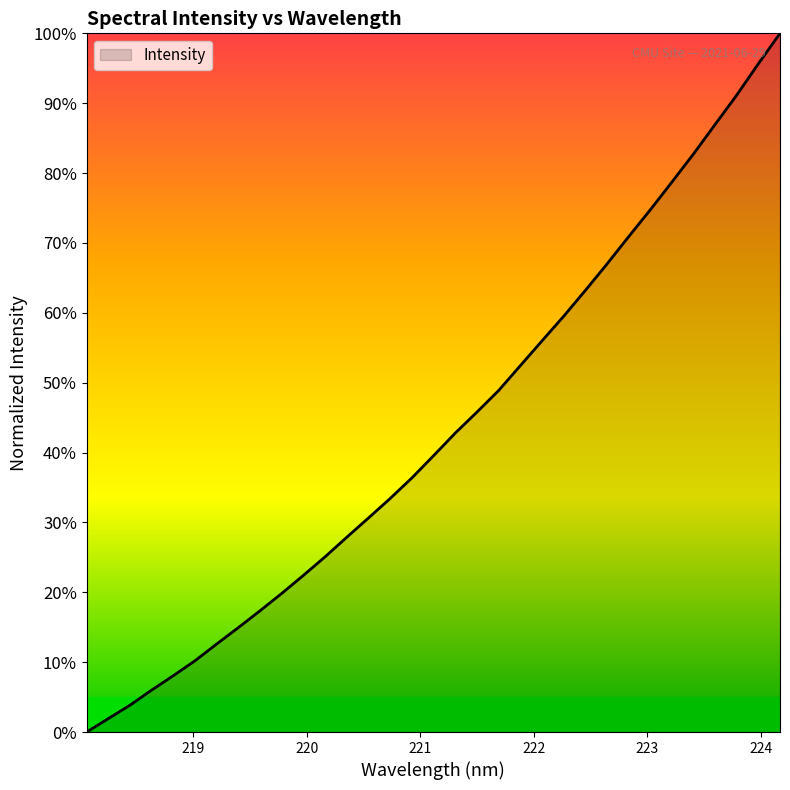

True or false: there are more than 1 points higher than both neighbors.

False